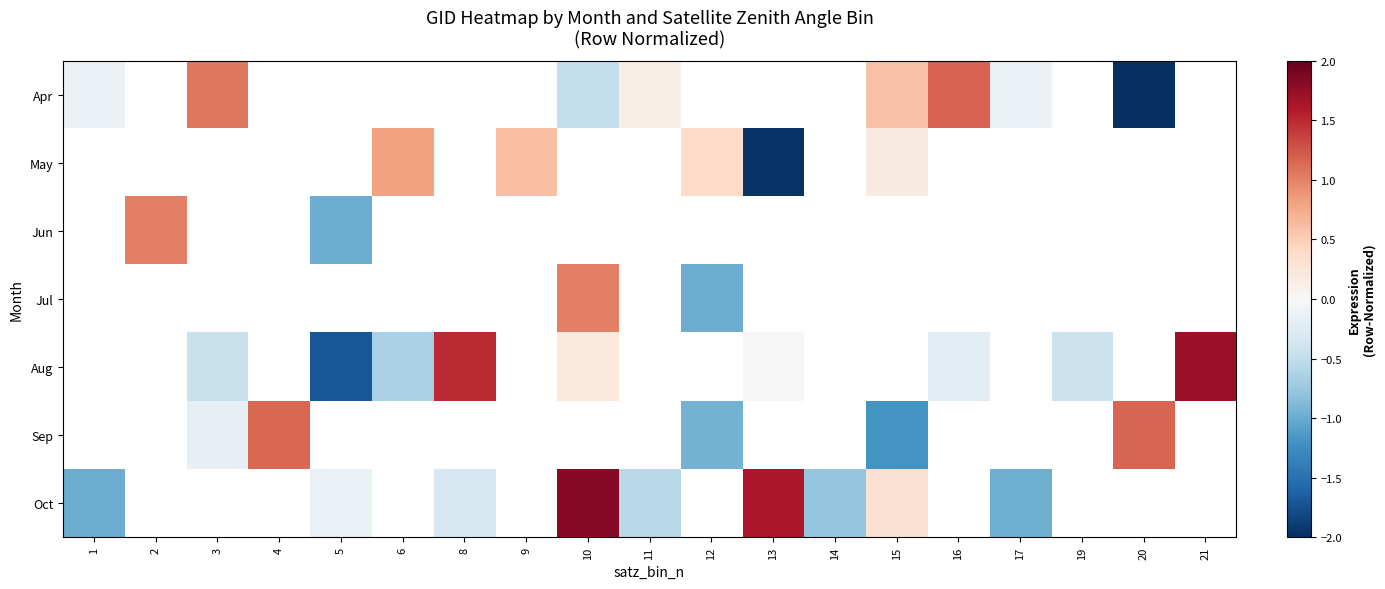

What is the sum of the Oct values at 17 and 8?

-1.3